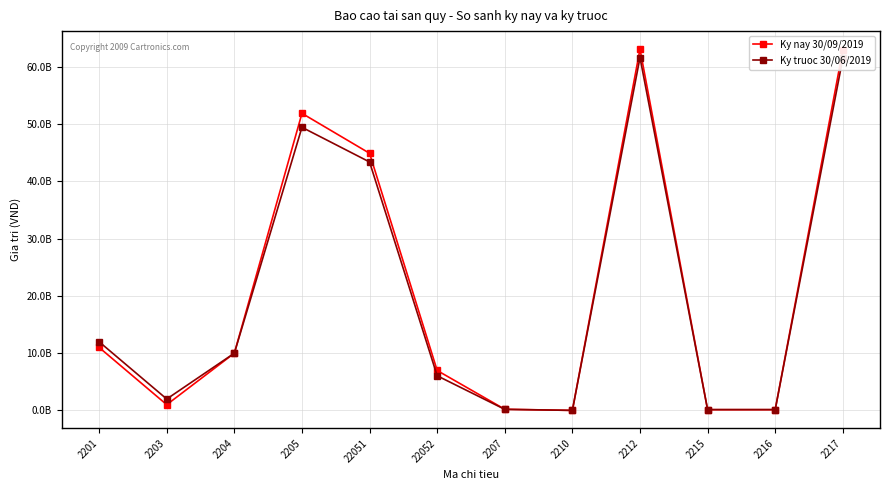

Is this an area chart (filled region under the line)?

No